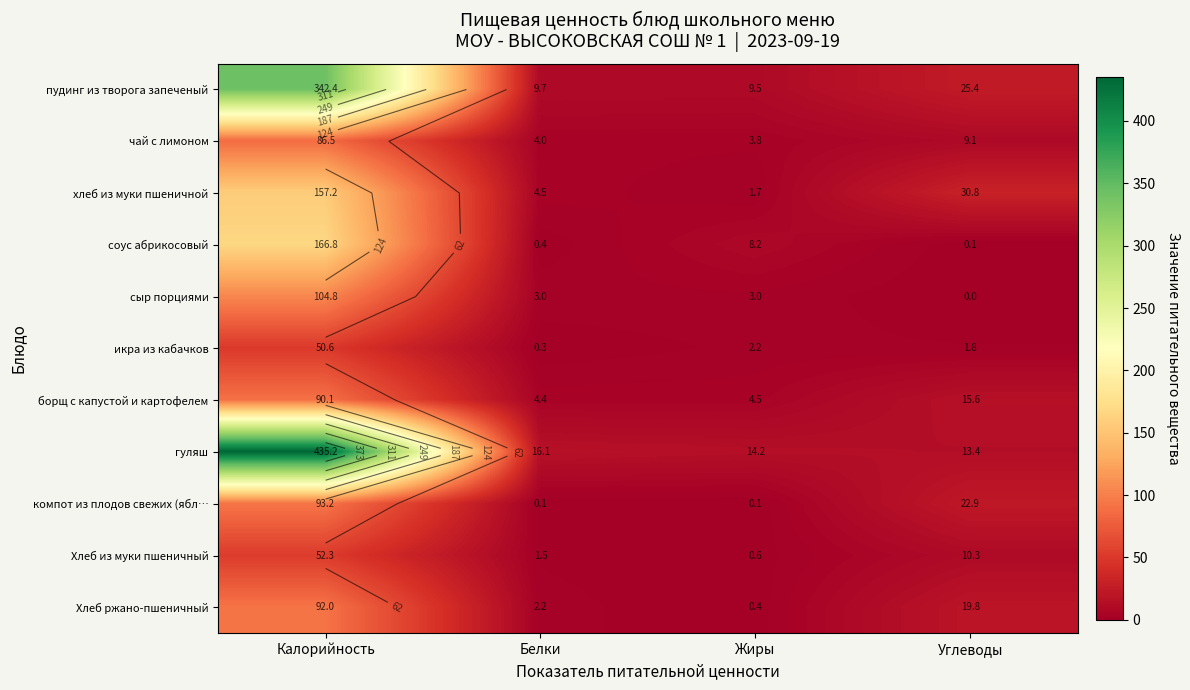

At Белки, list the series in order from smallest to largest.

компот из плодов свежих (ябл…, икра из кабачков, соус абрикосовый, Хлеб из муки пшеничный, Хлеб ржано-пшеничный, сыр порциями, чай с лимоном, борщ с капустой и картофелем, хлеб из муки пшеничной, пудинг из творога запеченый, гуляш